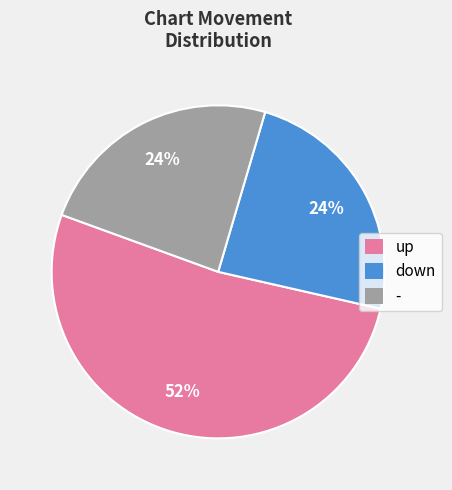

Does any single category account for the majority?

Yes